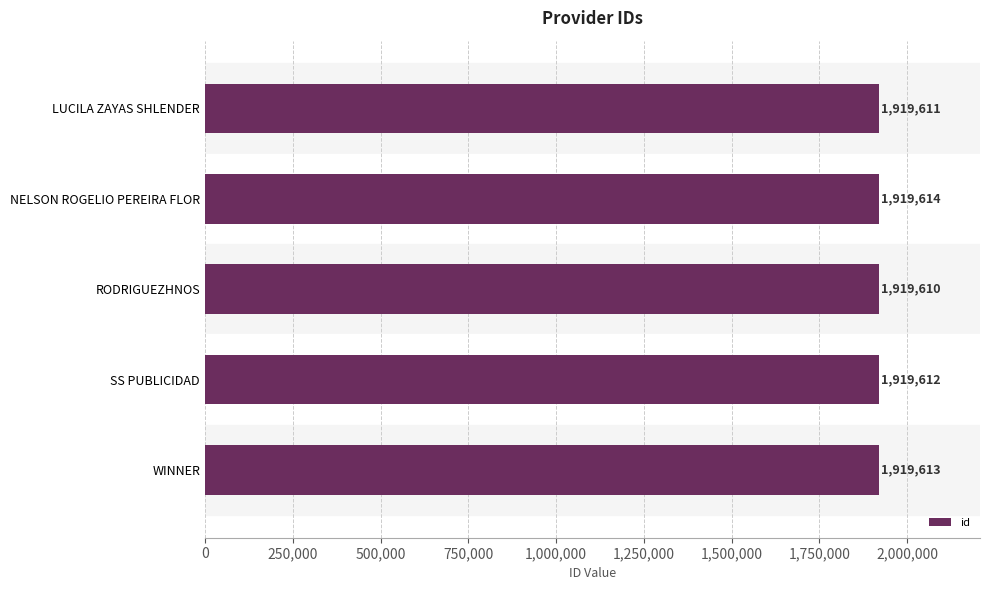

What is the label of the 3rd bar from the bottom?

RODRIGUEZHNOS